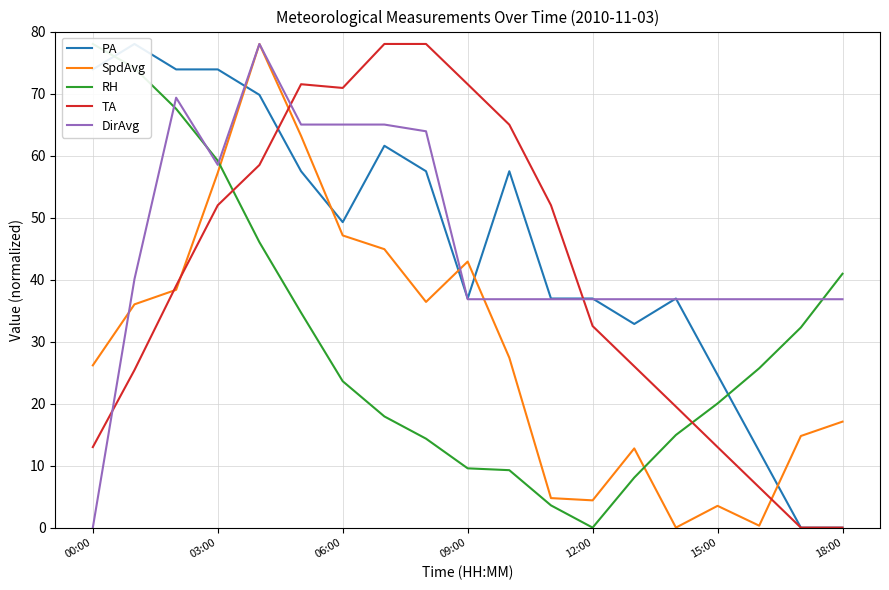

Count the number of data series in this chart.

5